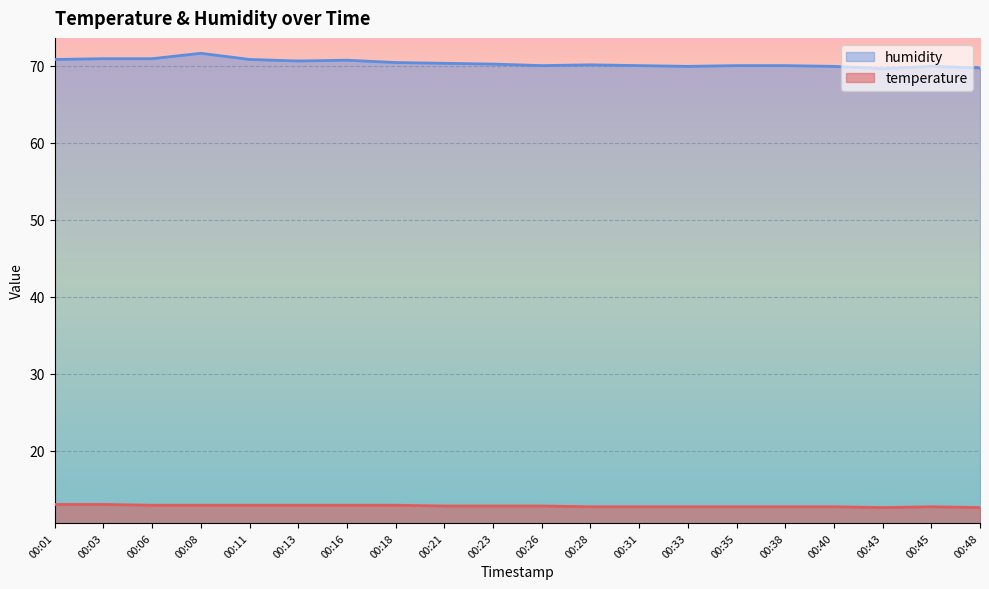

What is the smallest value displayed?

12.6